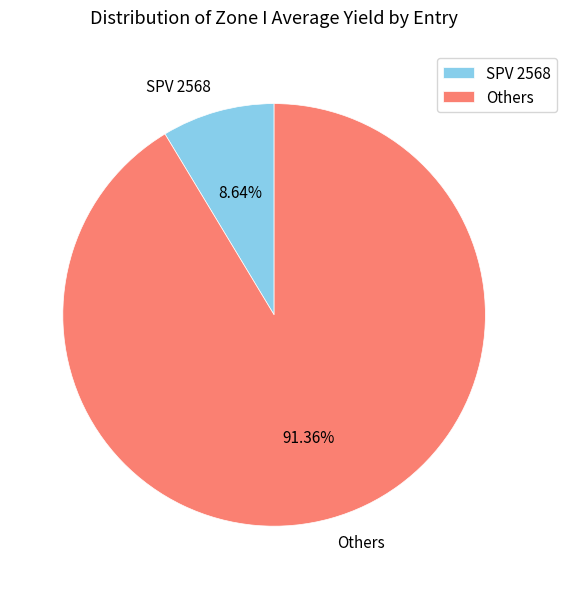

To the nearest percent, what is the average slice percentage?

50%